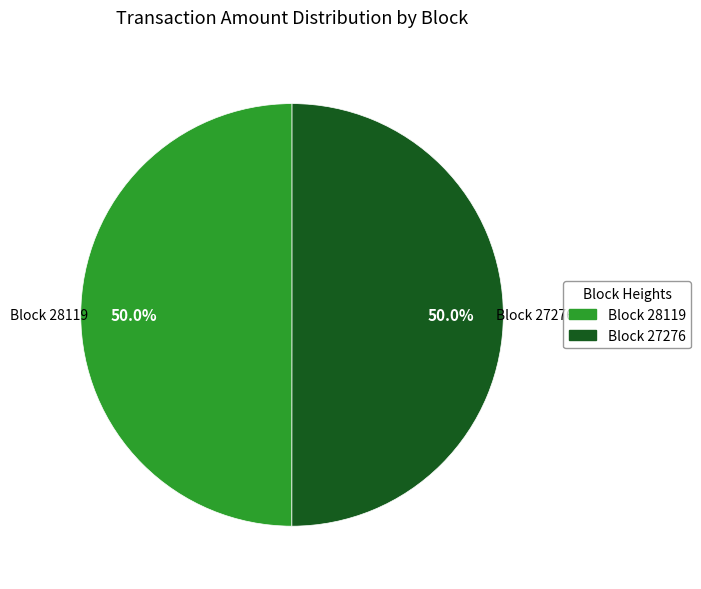

To the nearest percent, what is the average slice percentage?

50%